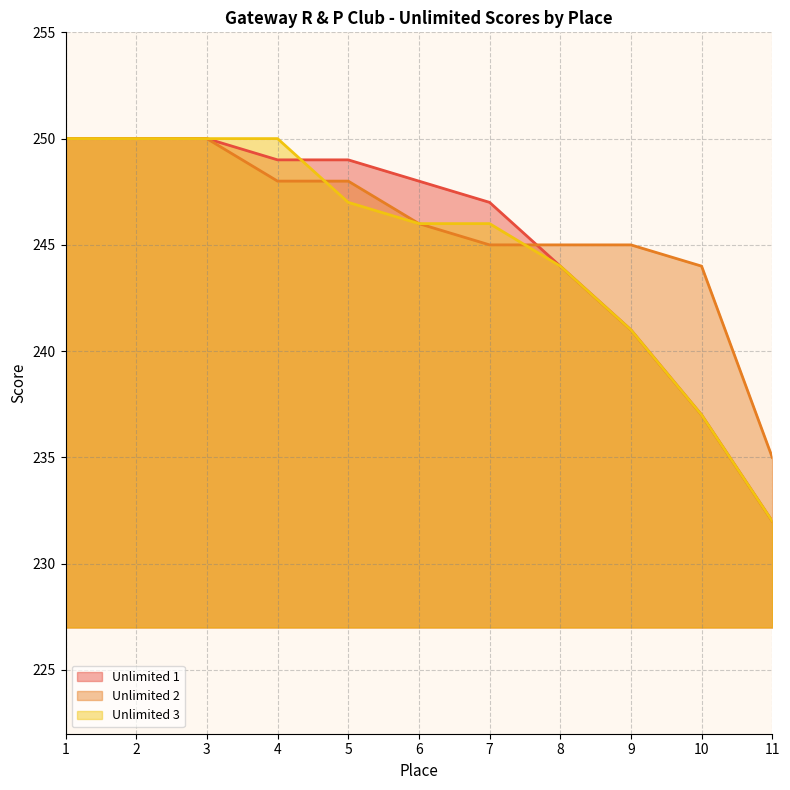

How many values in the Unlimited 3 series are below 246?

4